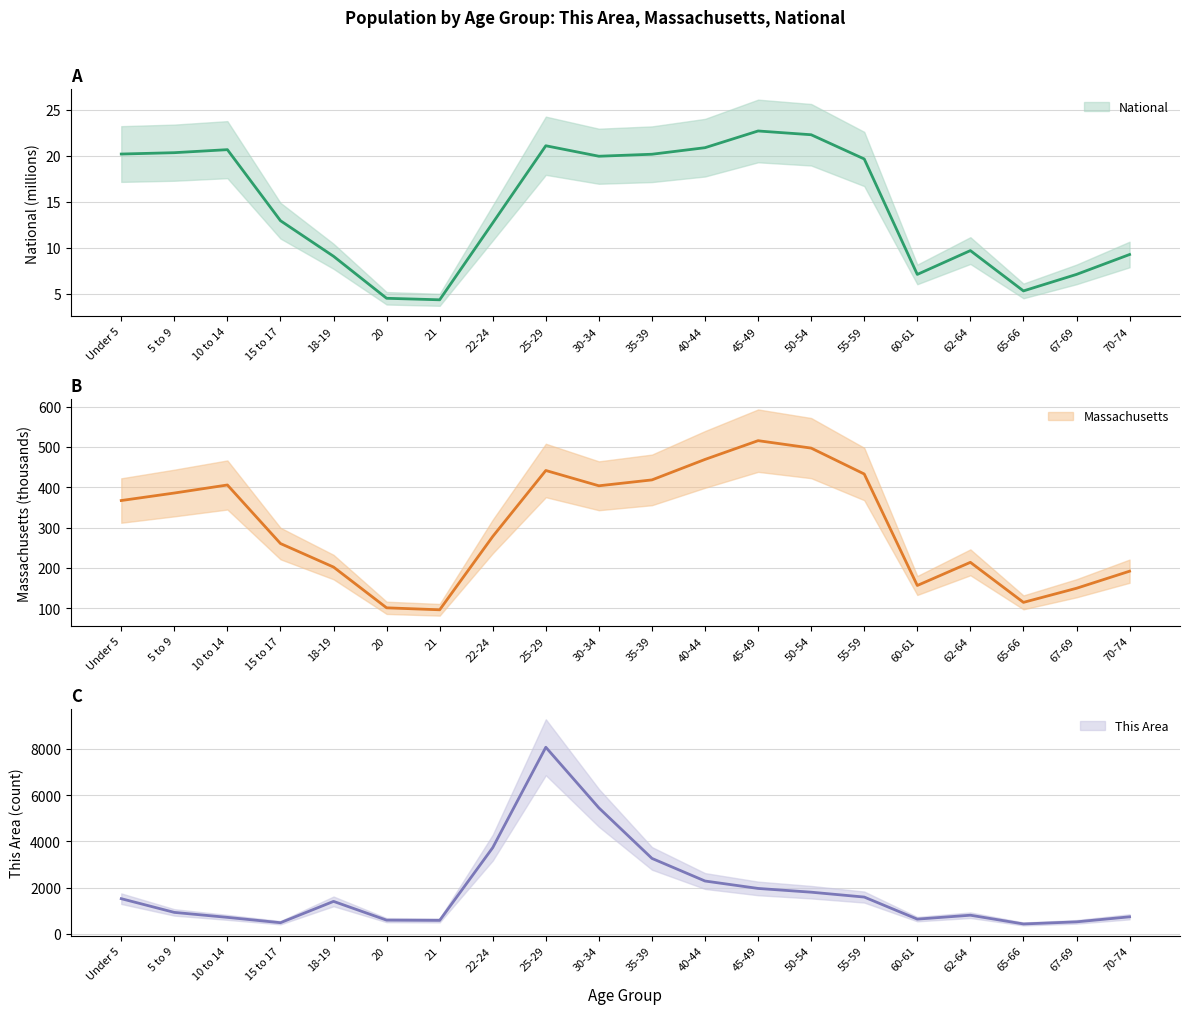

How many data points does each series have?

20